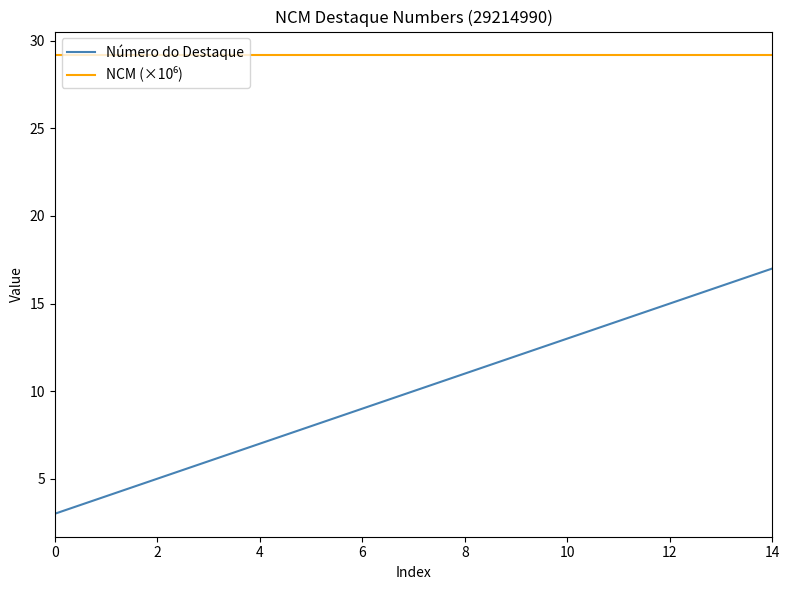

Which series has the widest spread of values?

Número do Destaque